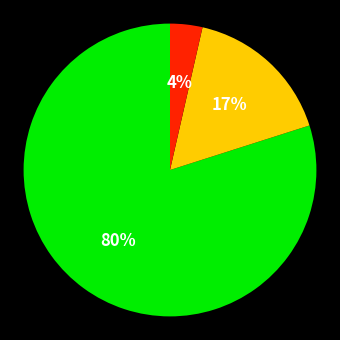

Is there a majority slice in this chart?

Yes